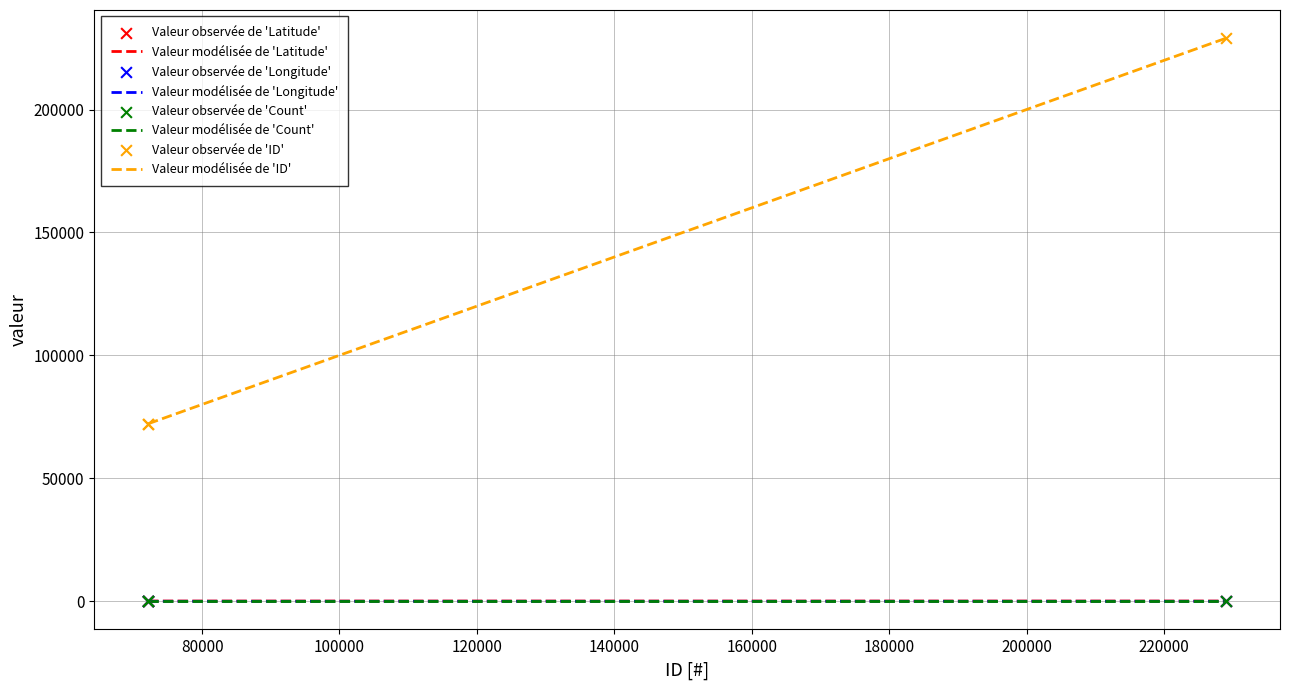

Does the chart have visible grid lines?

Yes